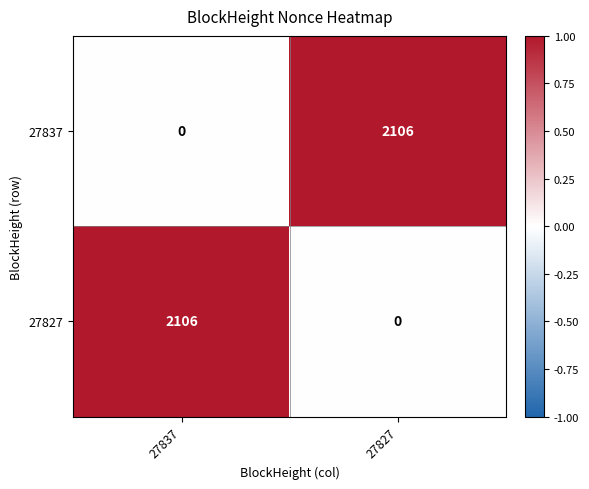

Is it true that 27827 equals 2106 at 27837?

True